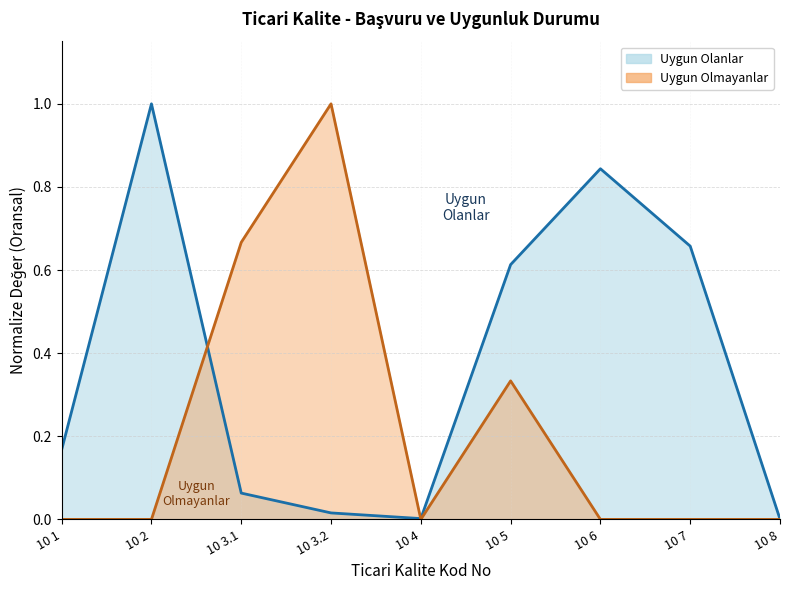

What value does the Uygun Olanlar (line) series have at 10 5?

0.6